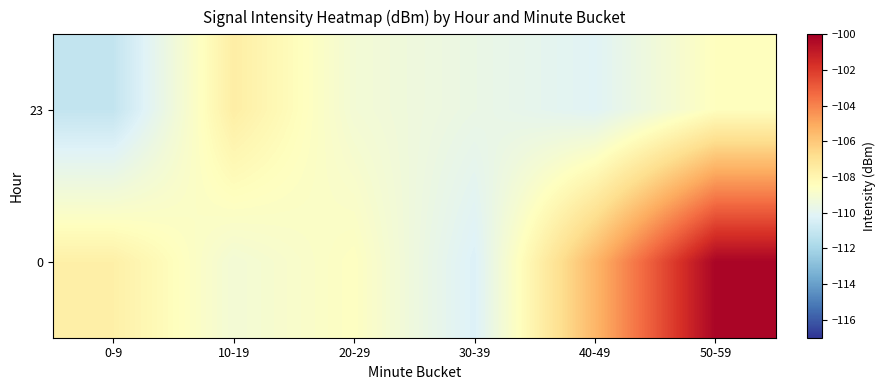

Reading left to right, extract all data points from this chart.

23: 0-9=-111.1	10-19=-107.6	20-29=-109.2	30-39=-109.6	40-49=-110.1	50-59=-108.5
0: 0-9=-107.7	10-19=-109.2	20-29=-108.6	30-39=-110.3	40-49=-105.4	50-59=-100.2